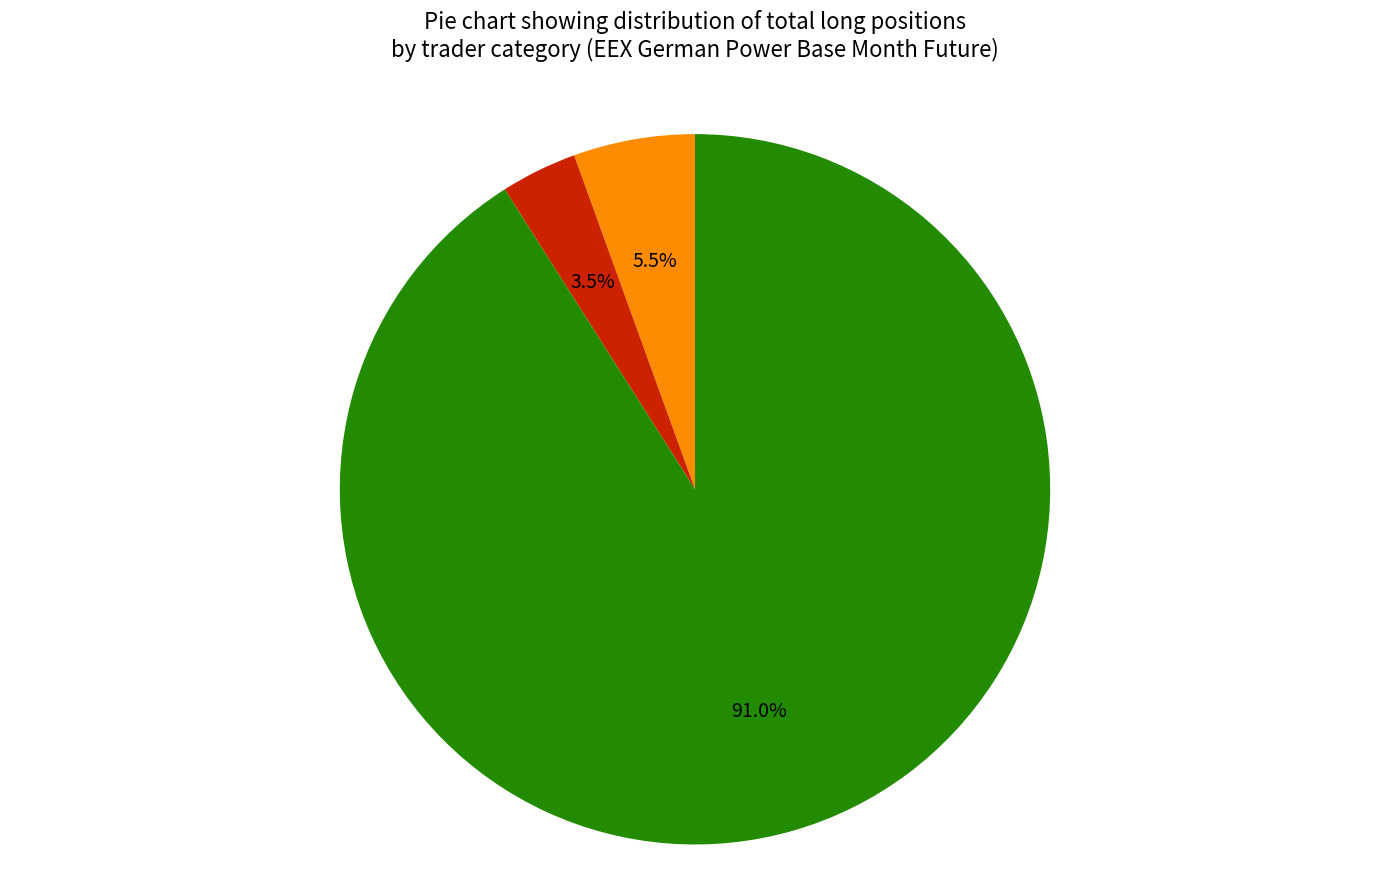

Which slice is the smallest?

Investment Funds (Long)